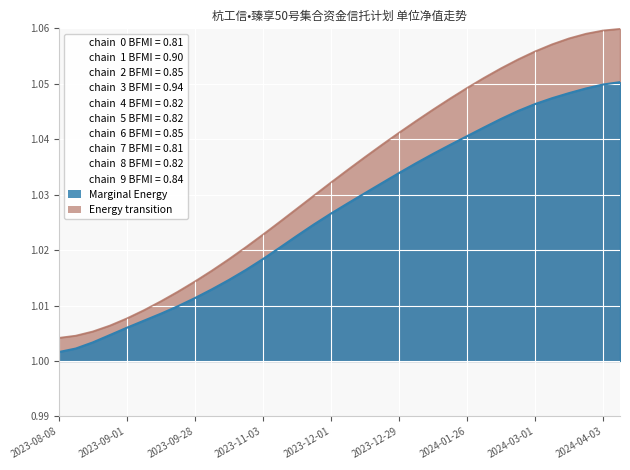

Between 2024-04-03 and 2023-10-13, which is larger?

2024-04-03